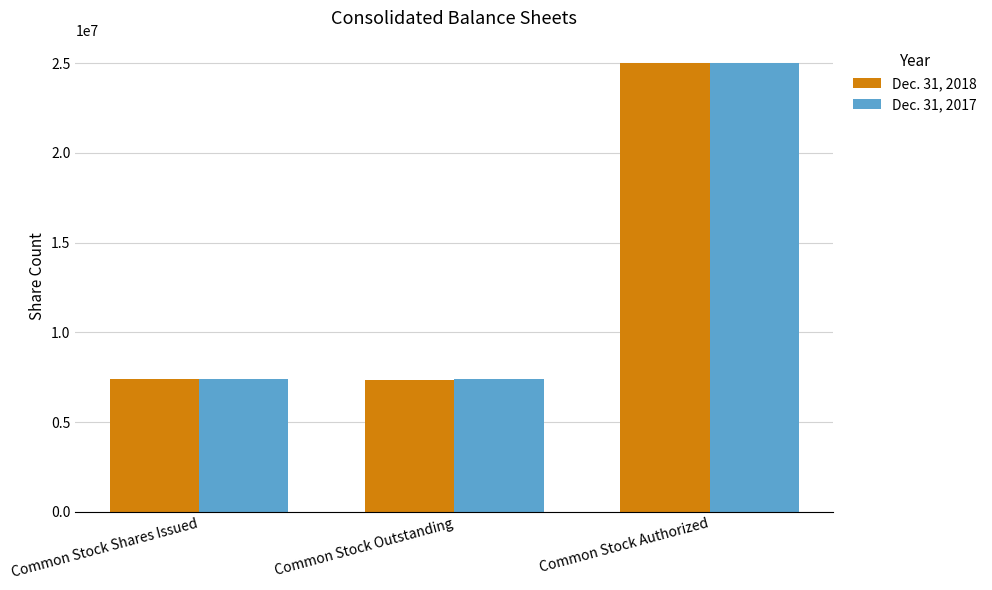

How many values in the Dec. 31, 2018 series are below 7398494?

1